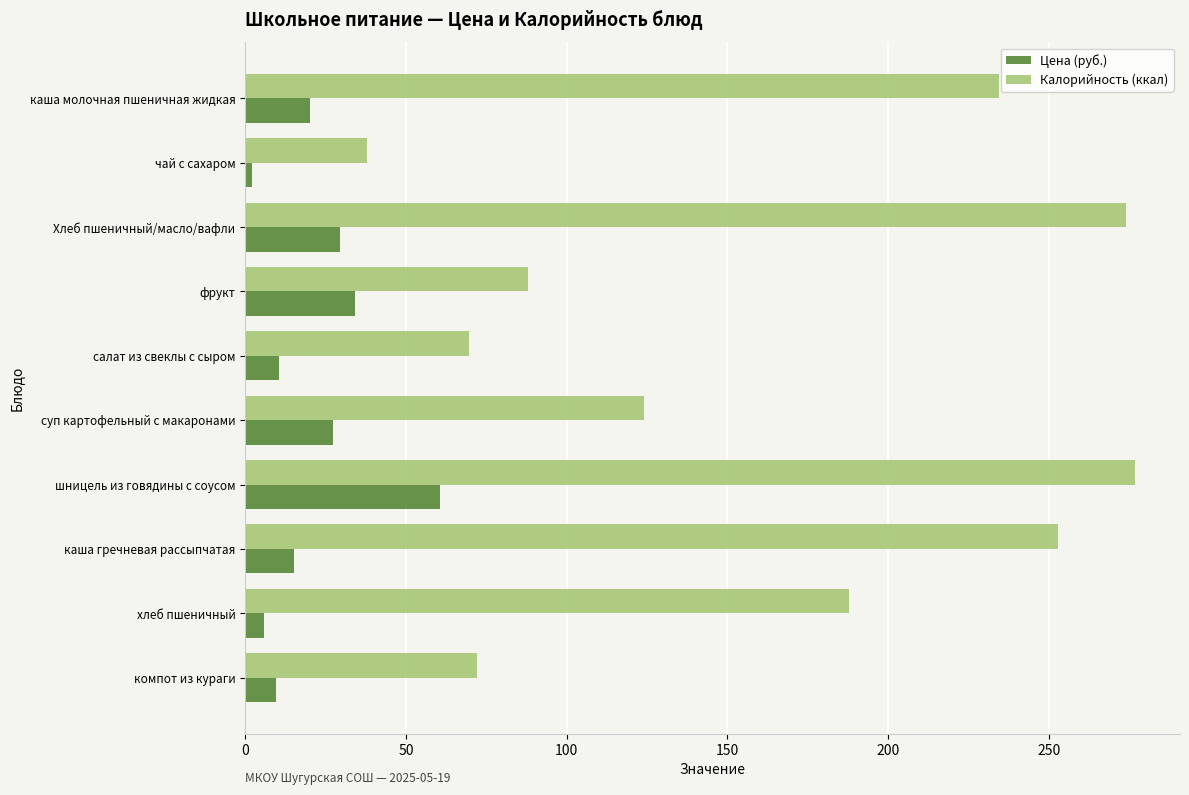

At how many categories does at least one series exceed 246?

3